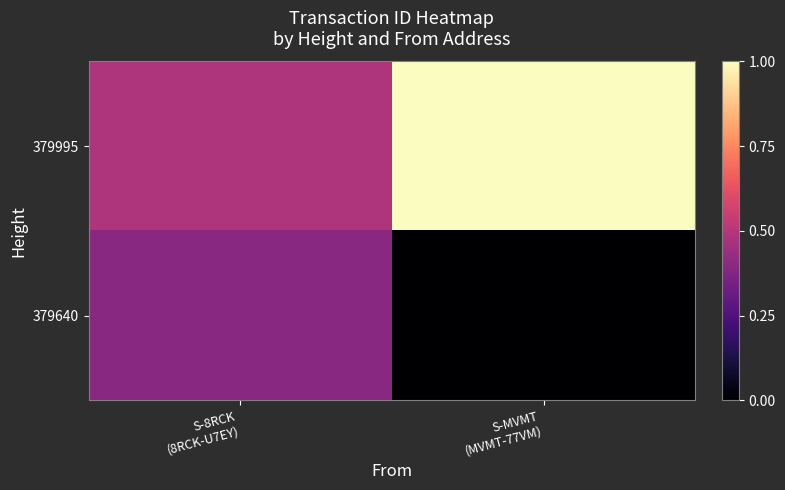

List the series in order of their overall mean, lowest first.

379640, 379995